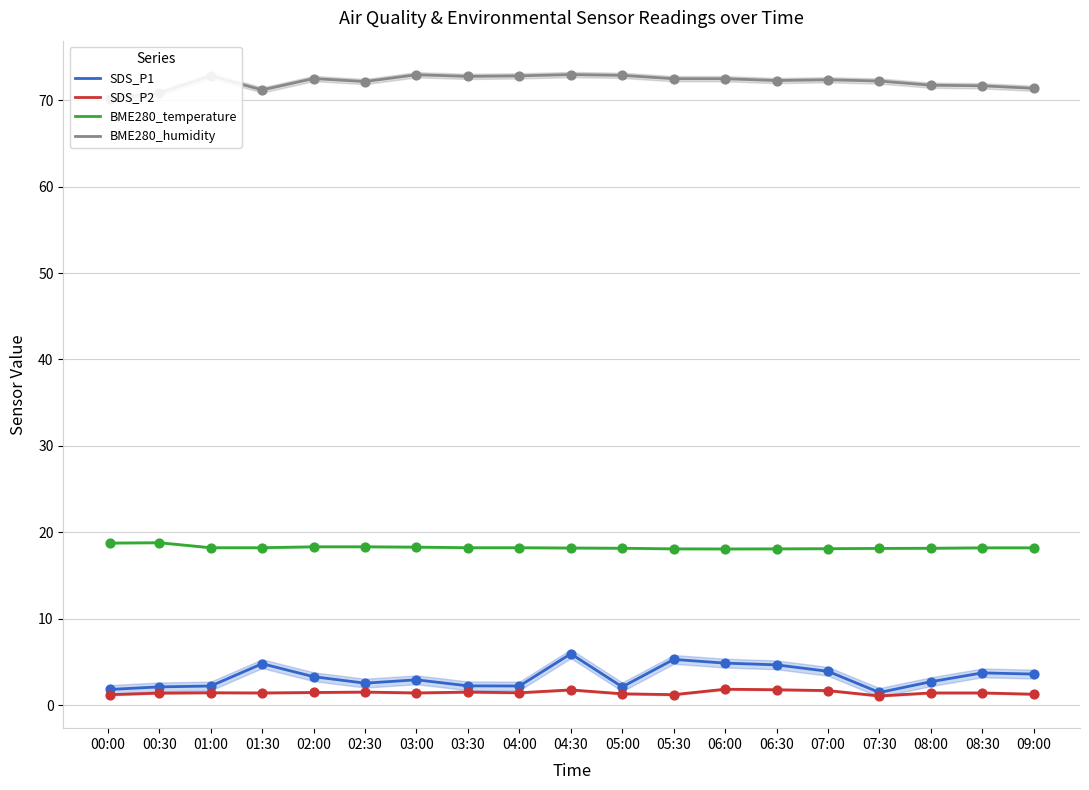

At how many categories does at least one series exceed 15?

19